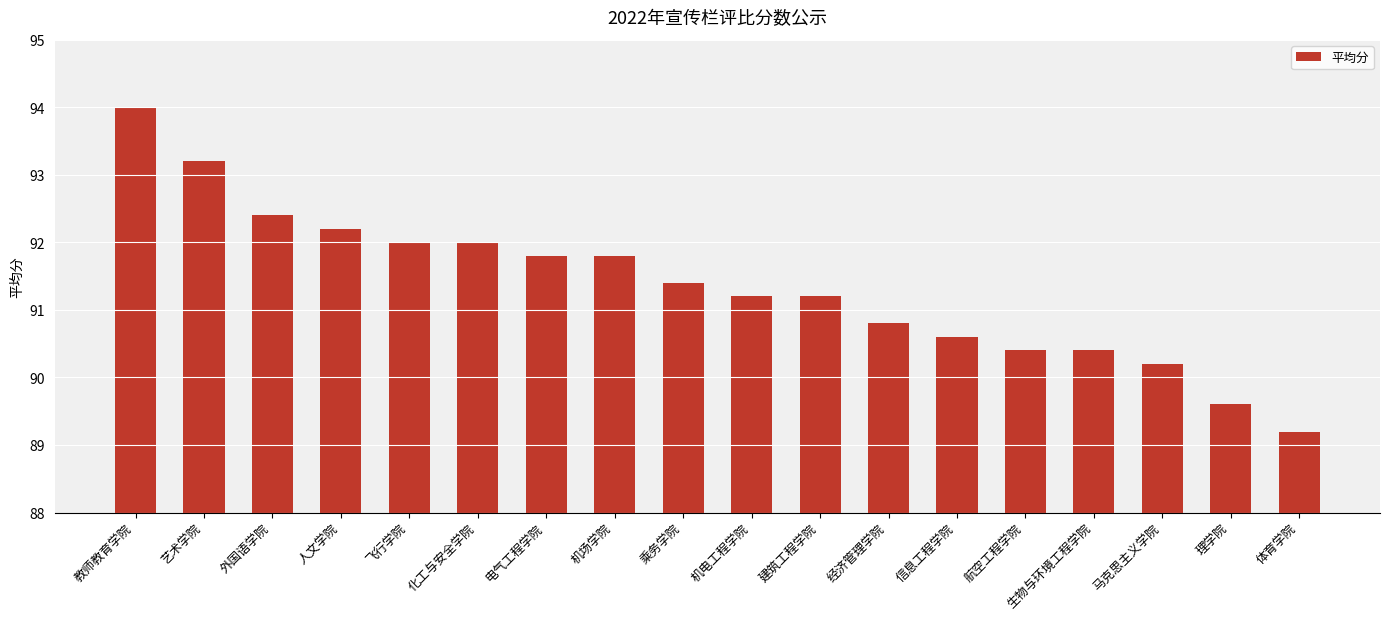

Which label corresponds to the smallest value in the chart?

体育学院